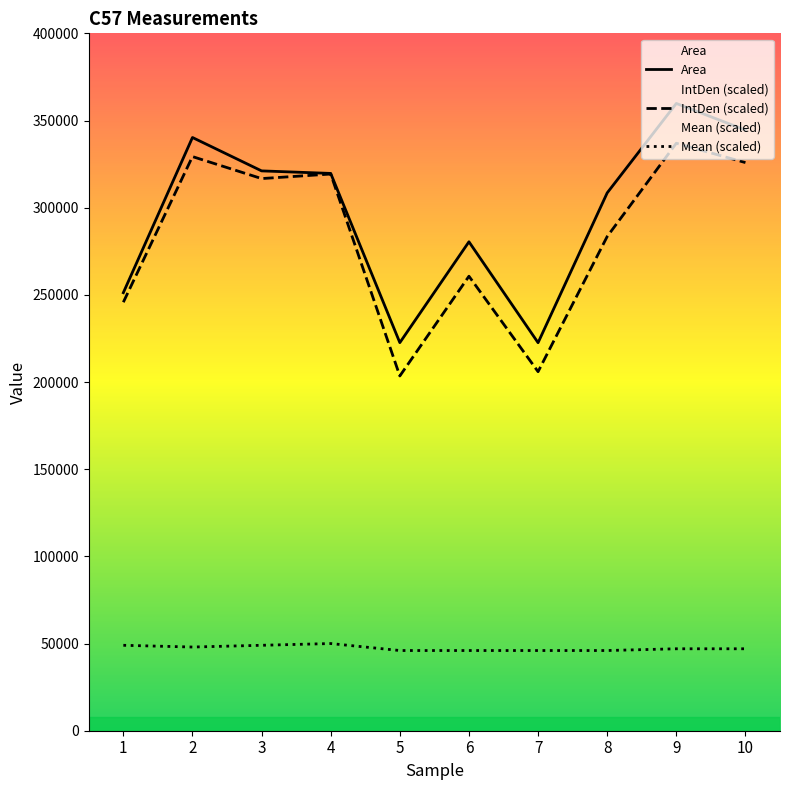

Does the chart have visible grid lines?

No